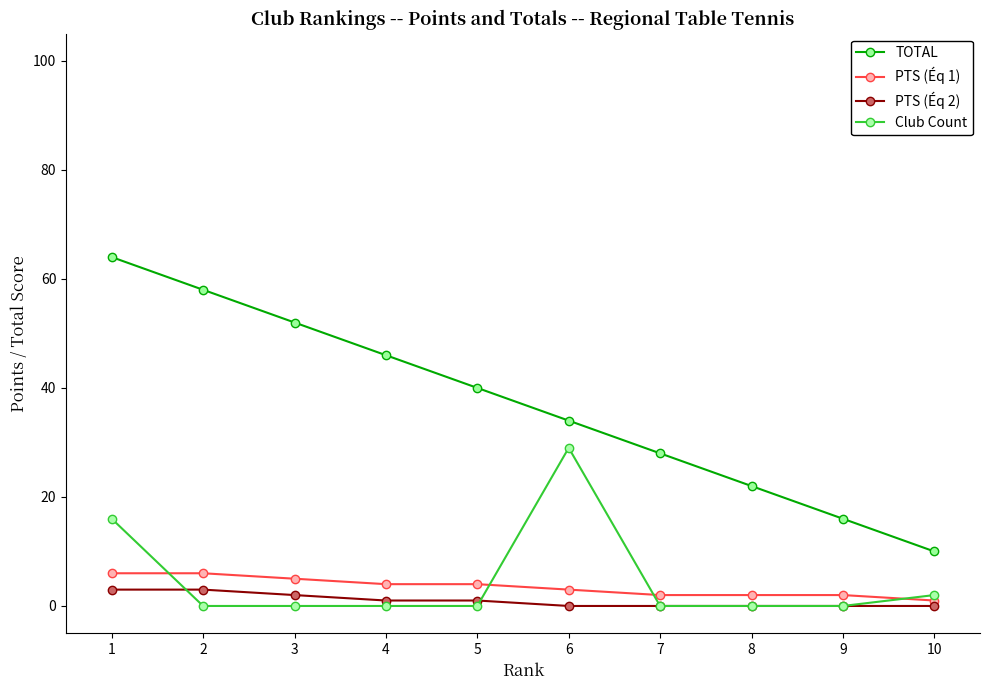

What is the difference between the highest and lowest values at 2?

58